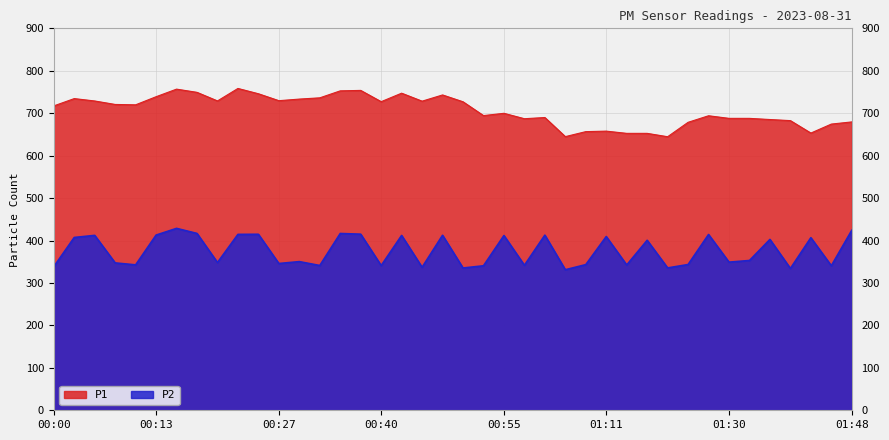

At which label does P2 first exceed 352?

00:03